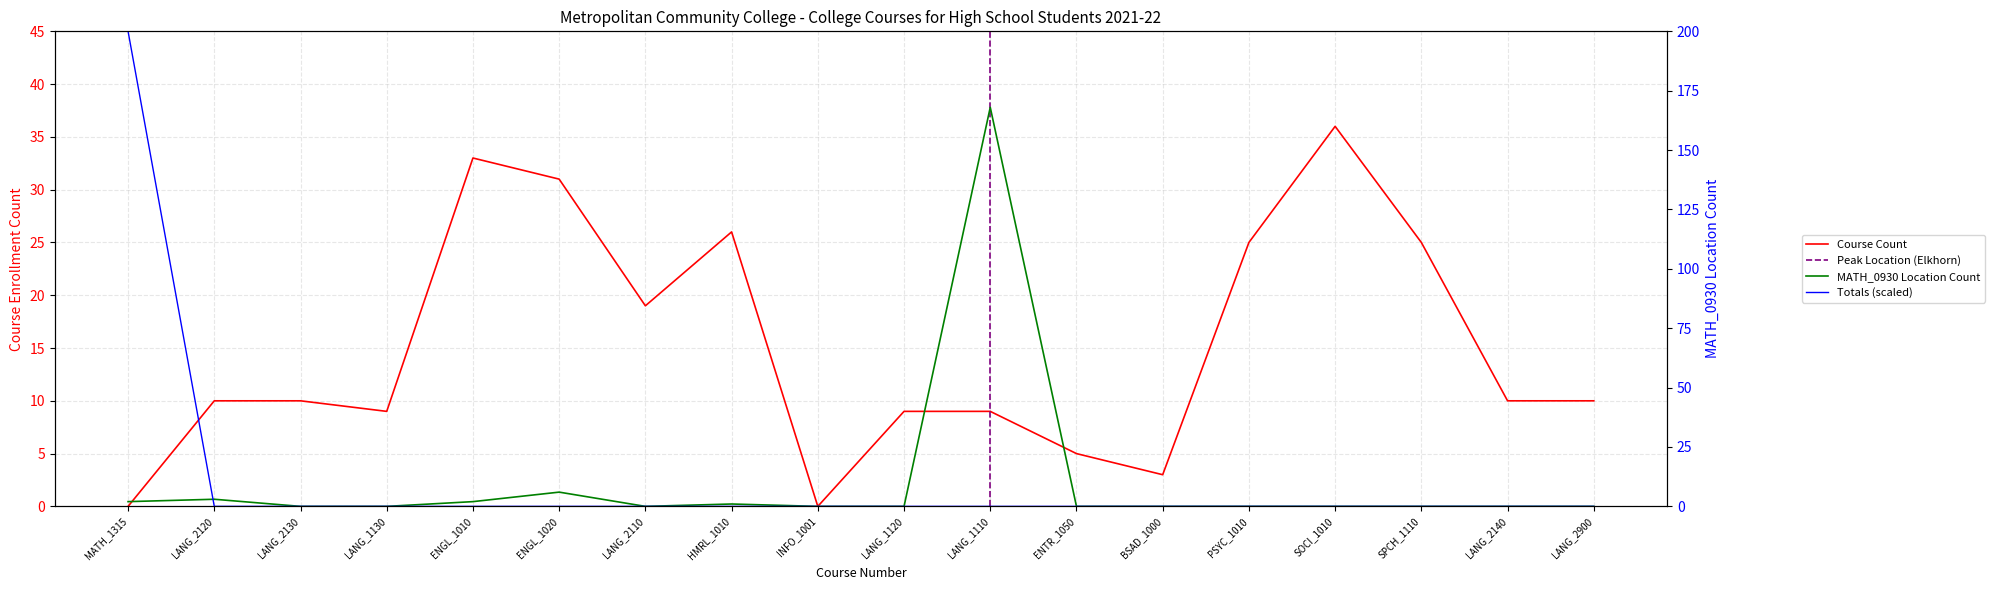

At which label does Course Count first exceed 10?

ENGL_1010